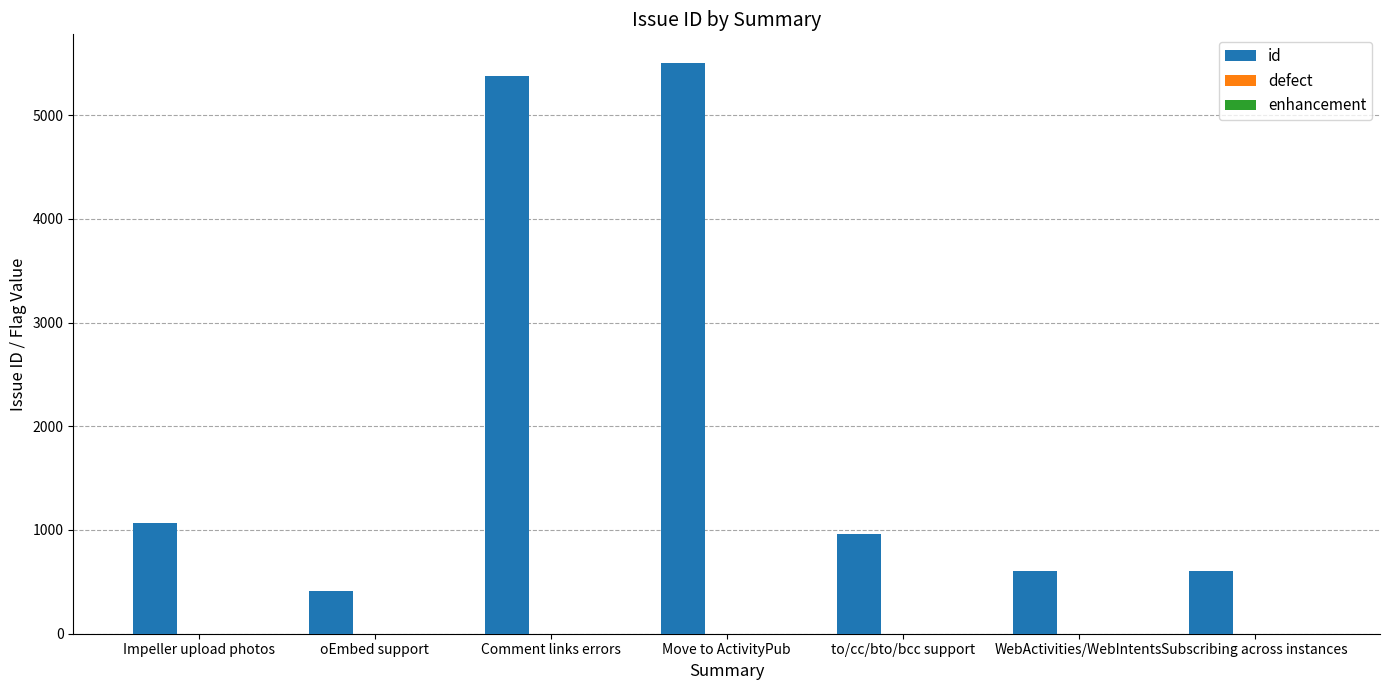

The value of id at Comment links errors is 2506. True or false?

False